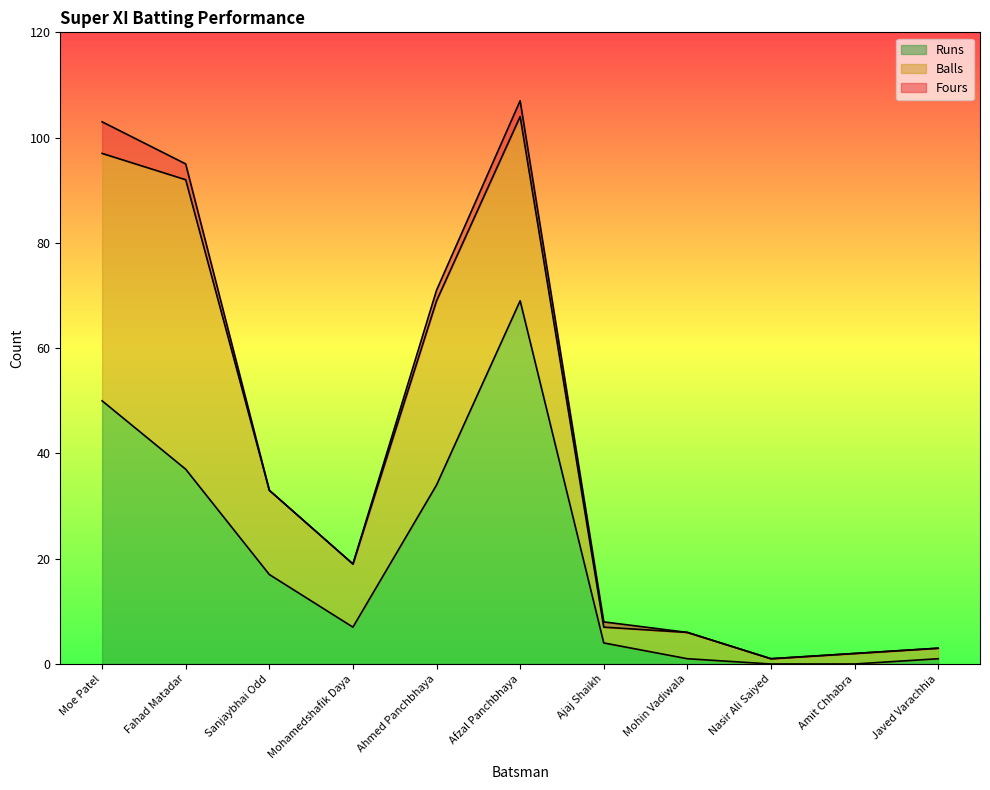

Does the chart display data point markers on the line(s)?

No